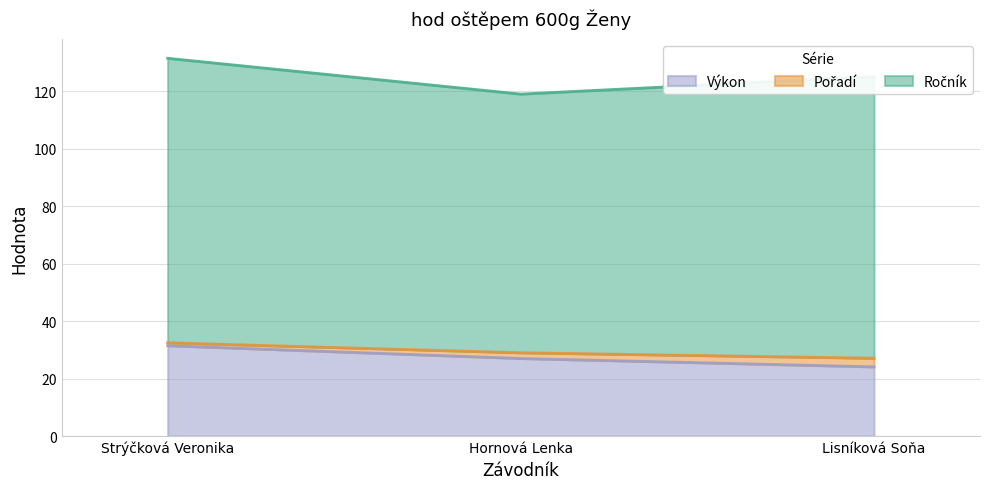

How many categories are shown in the chart?

3